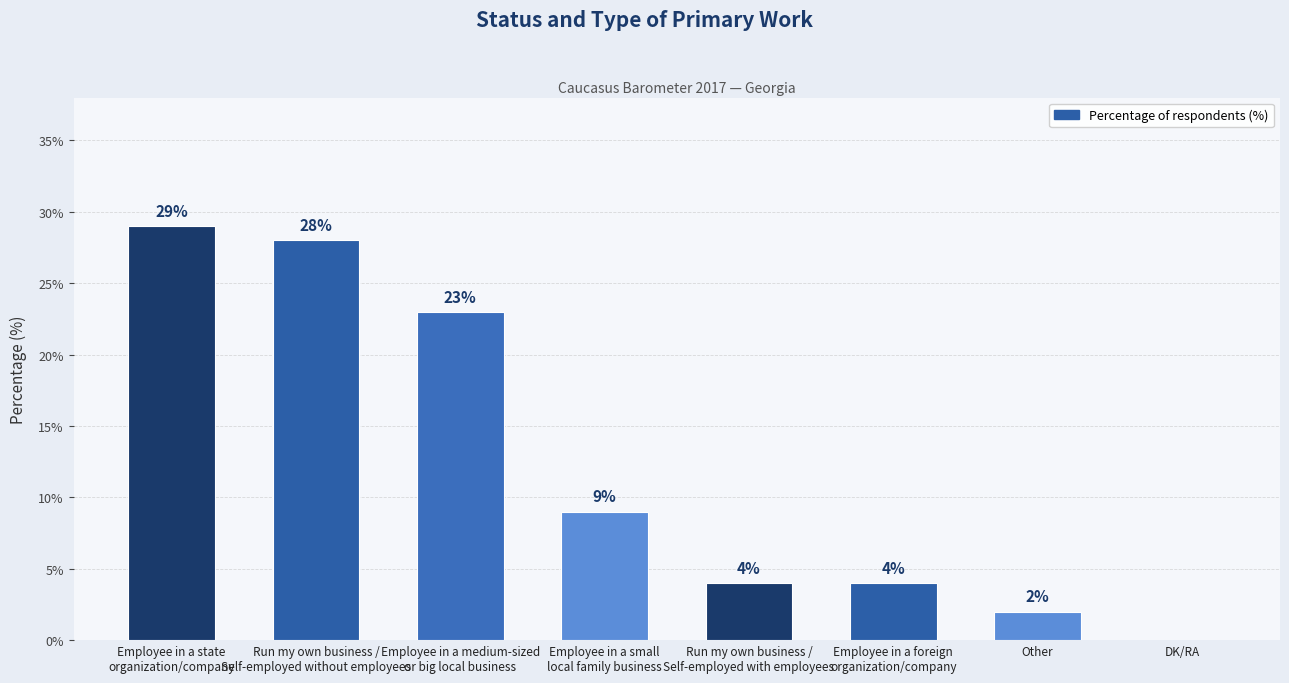

What is the sum of all values?

99